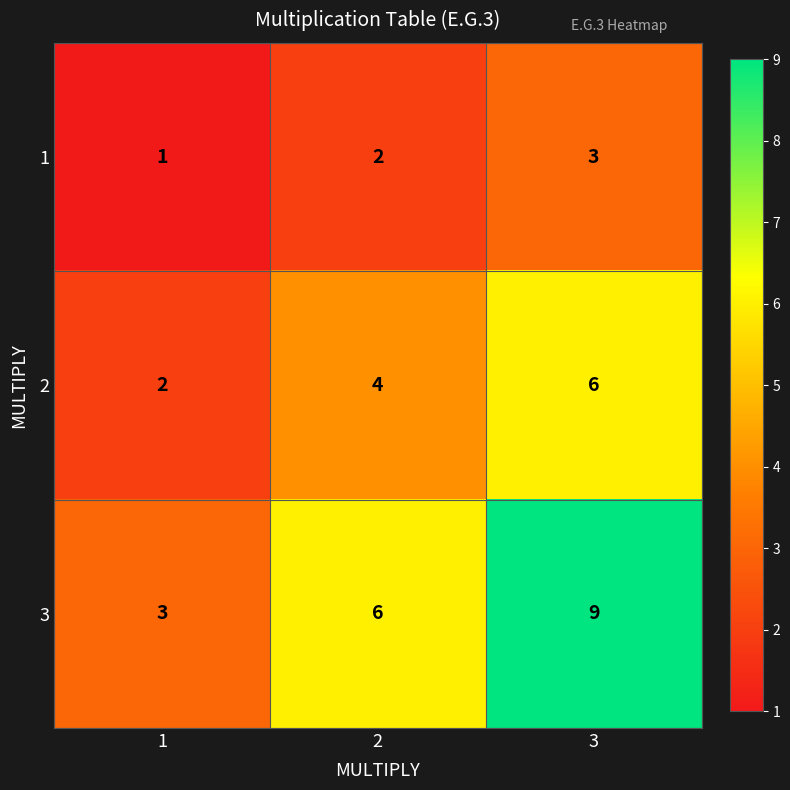

Which label corresponds to the largest value in the chart?

3